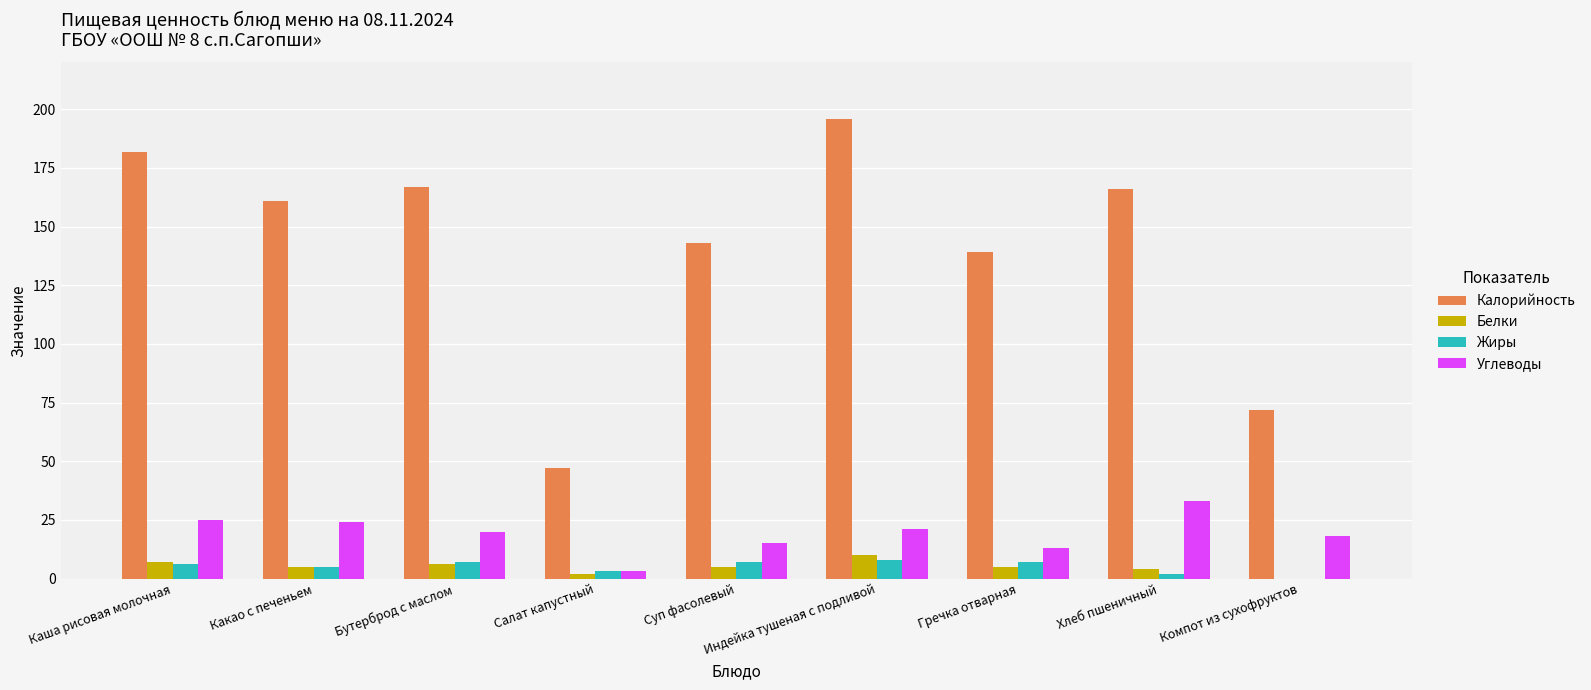

Between Какао с печеньем and Гречка отварная, which series saw the biggest shift?

Калорийность